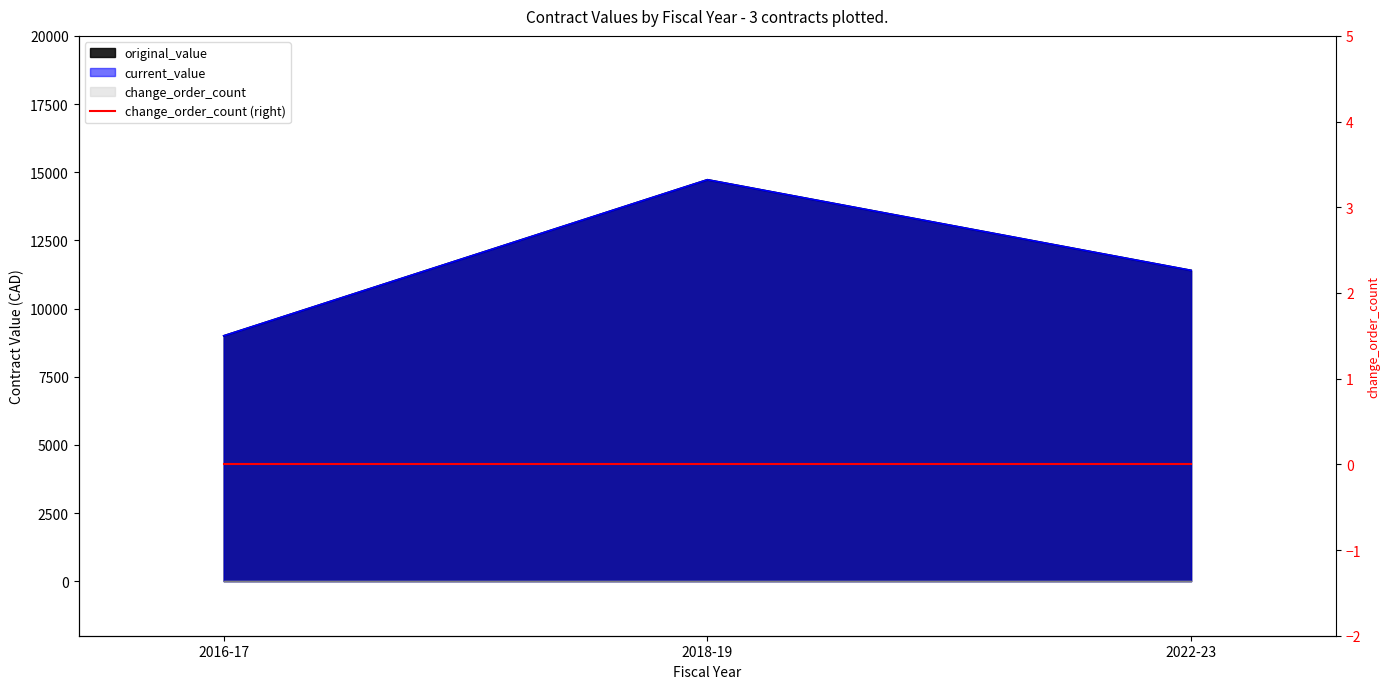

True or false: current_value has a value of 24041 at 2018-19.

False